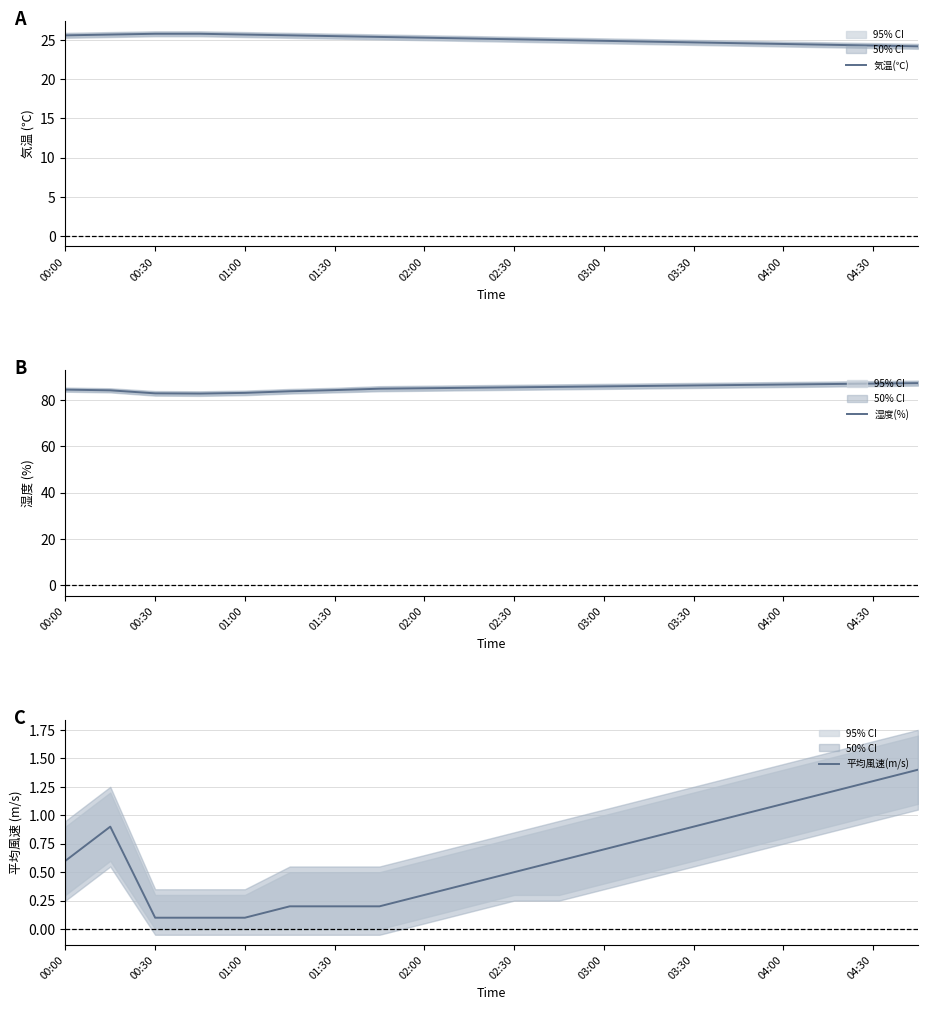

How many data points does each series have?

20